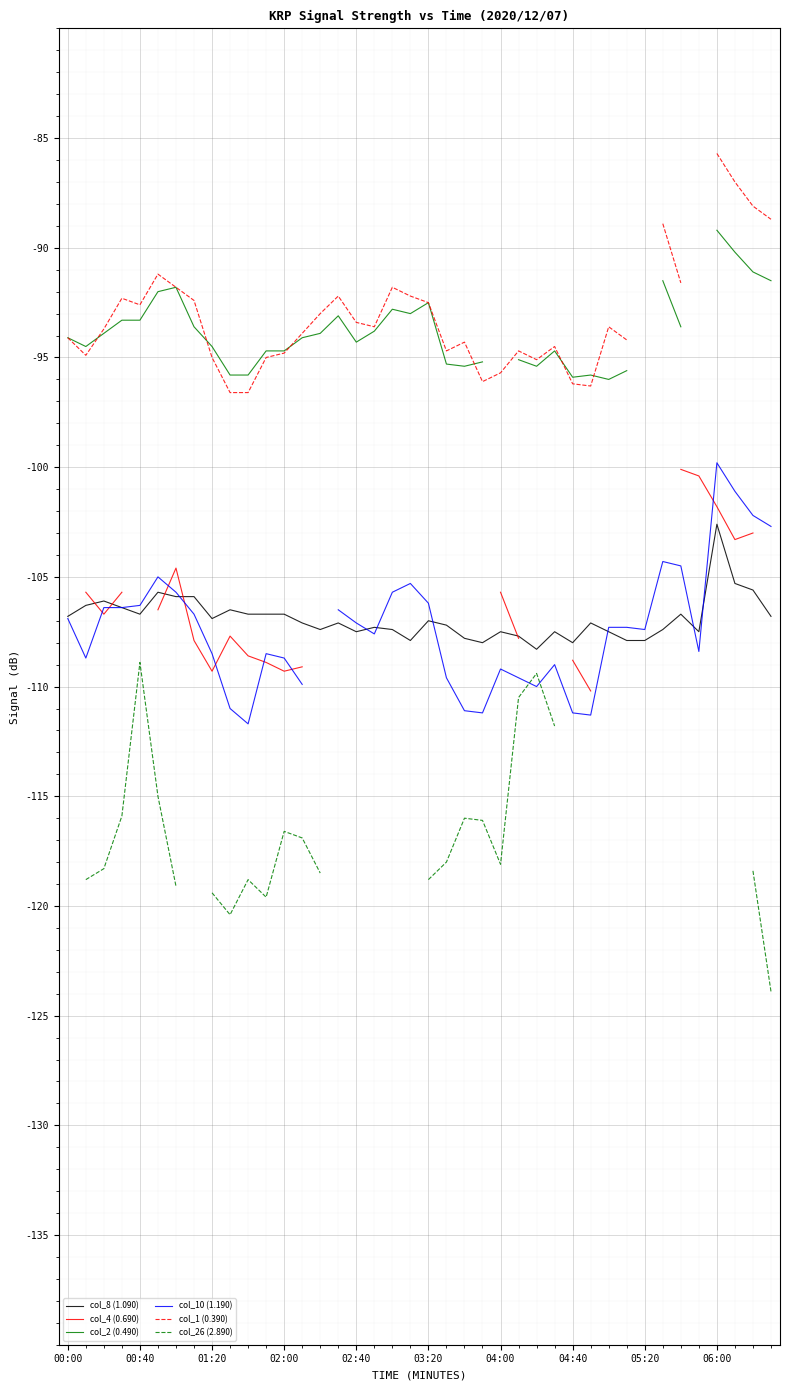

Is it true that col_10 (1.190) equals -150.1 at 15?

False